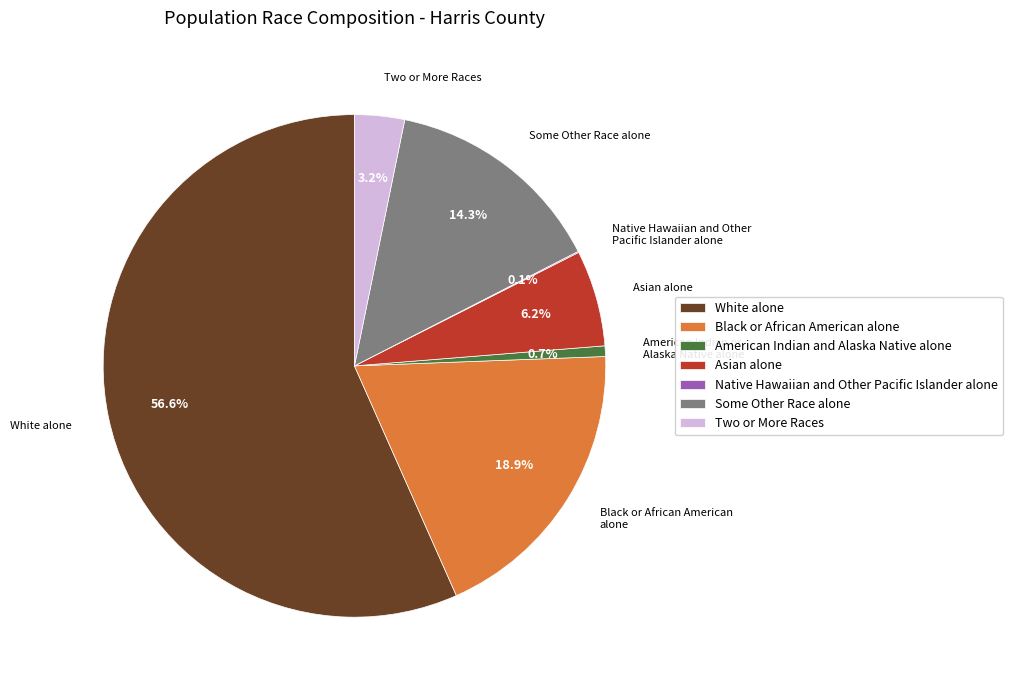

What is the ratio of the value at American Indian and Alaska Native alone to the value at Two or More Races?

0.2